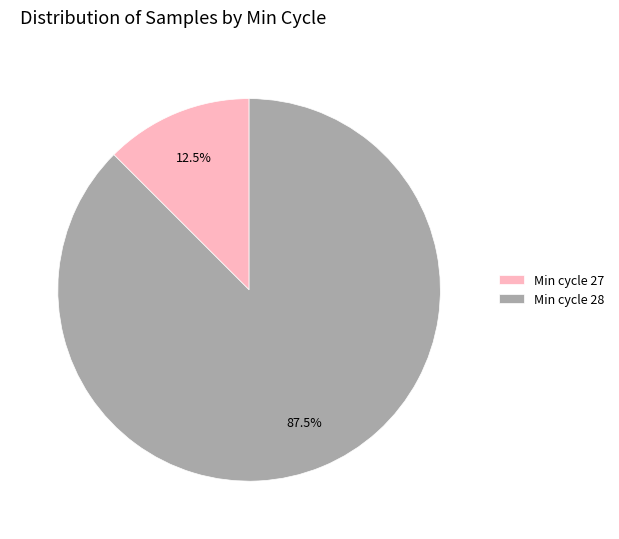

What is the majority slice?

Min cycle 28